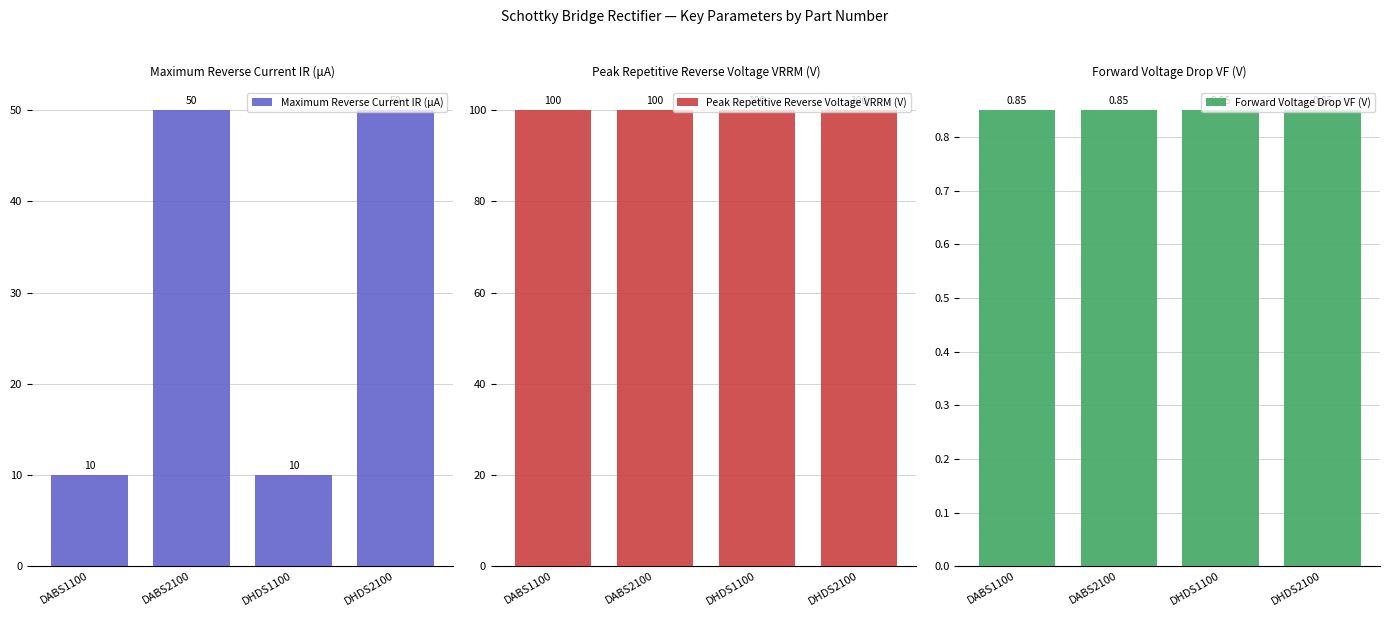

List the series in order of their peak value, highest first.

Peak Repetitive Reverse Voltage VRRM (V), Maximum Reverse Current IR (μA), Forward Voltage Drop VF (V)